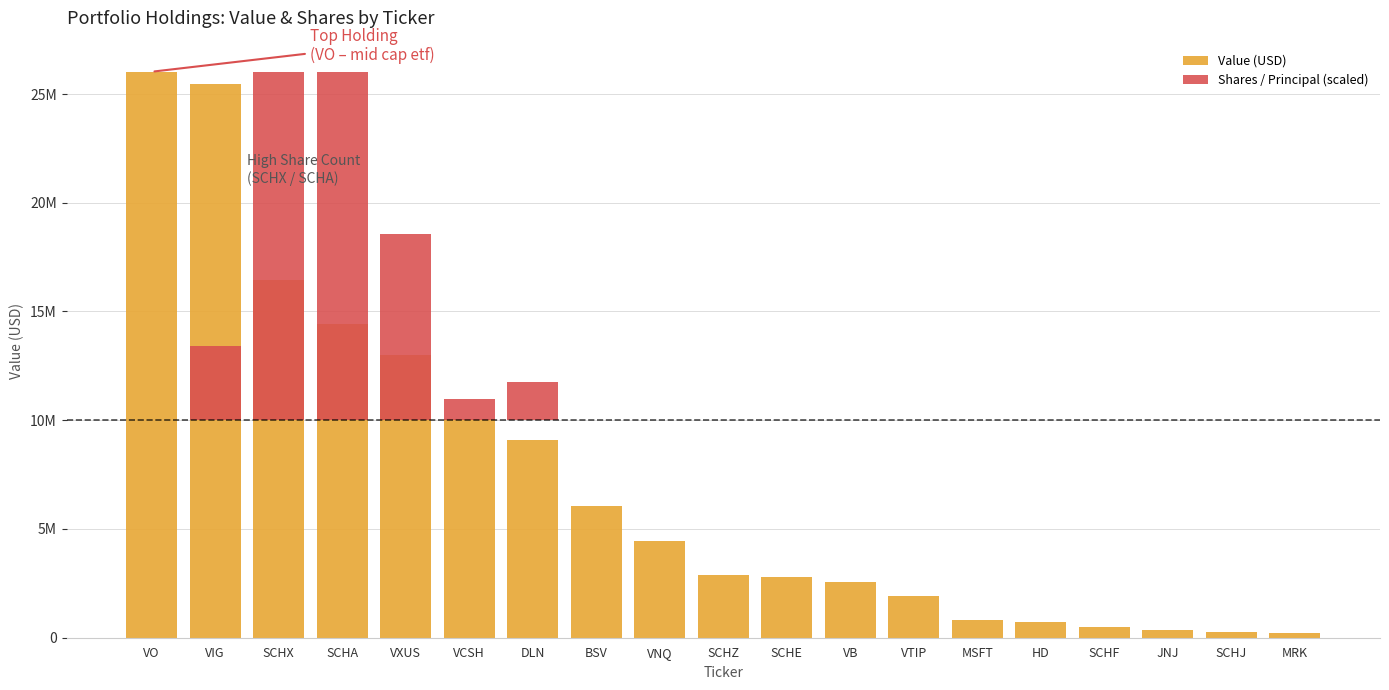

The Shares / Principal (scaled) series shows 8540836.4 at VXUS. True or false?

True